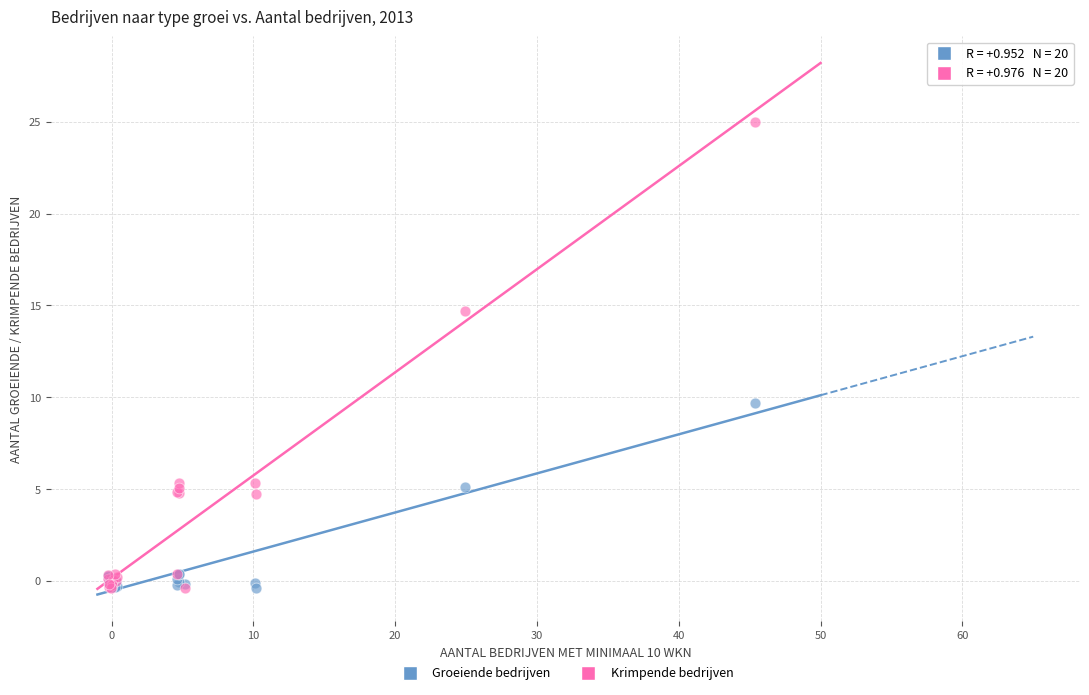

Across all series, what Y value is closest to 12?

9.7